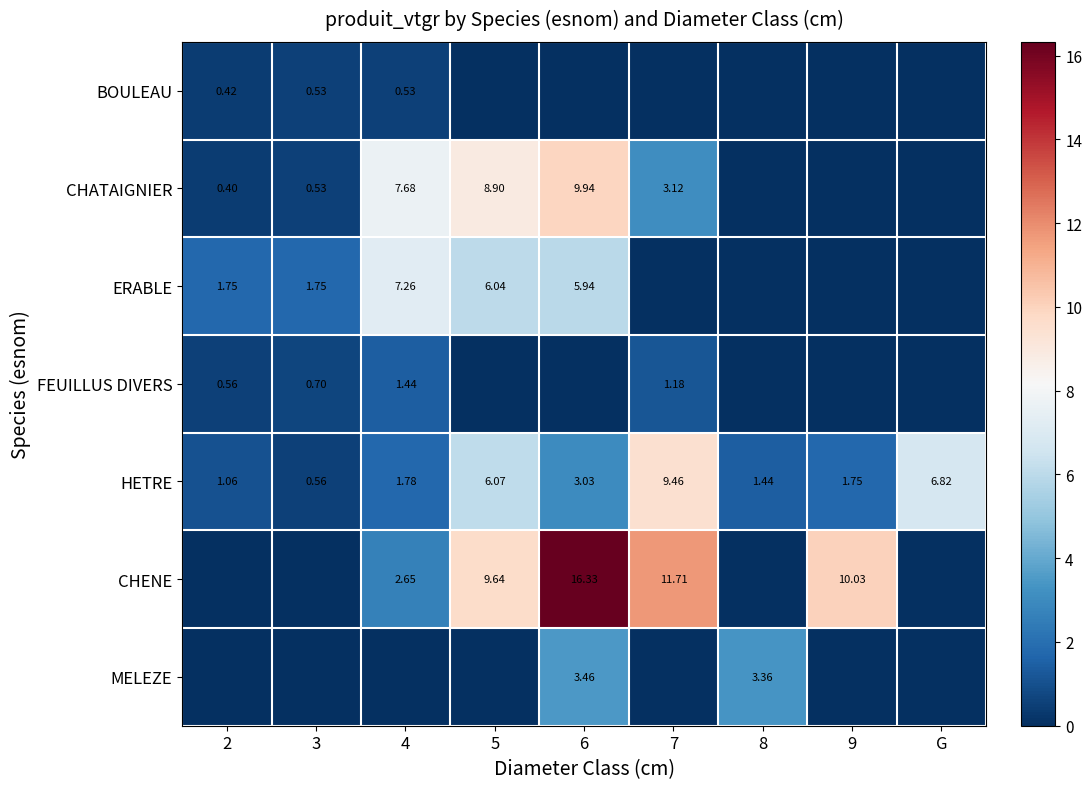

How many positive values does the CHENE series have?

5